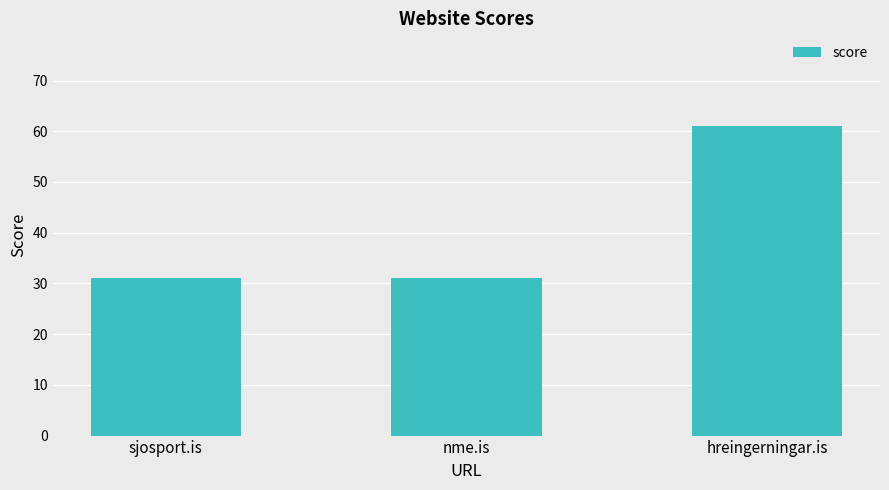

The chart shows a value of 61 at hreingerningar.is. True or false?

True